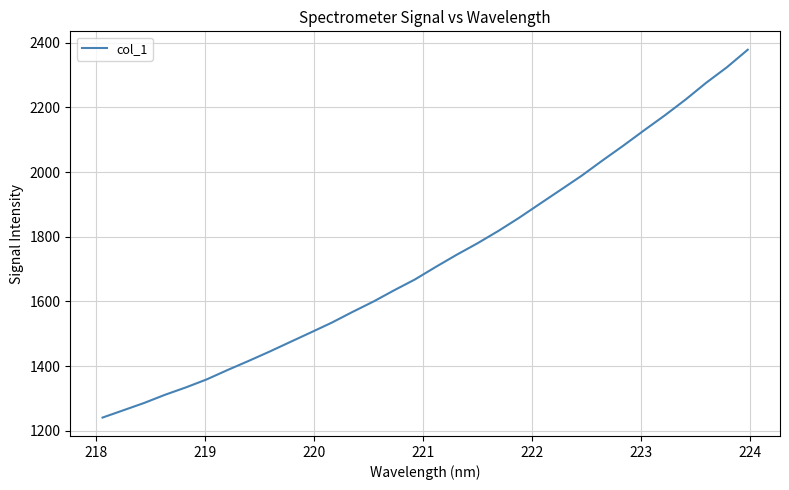

What is the difference between the maximum and minimum values?

1137.7